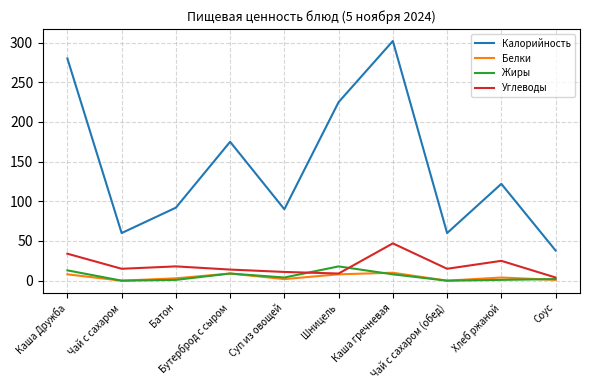

Is it true that Белки equals 0 at Чай с сахаром?

True